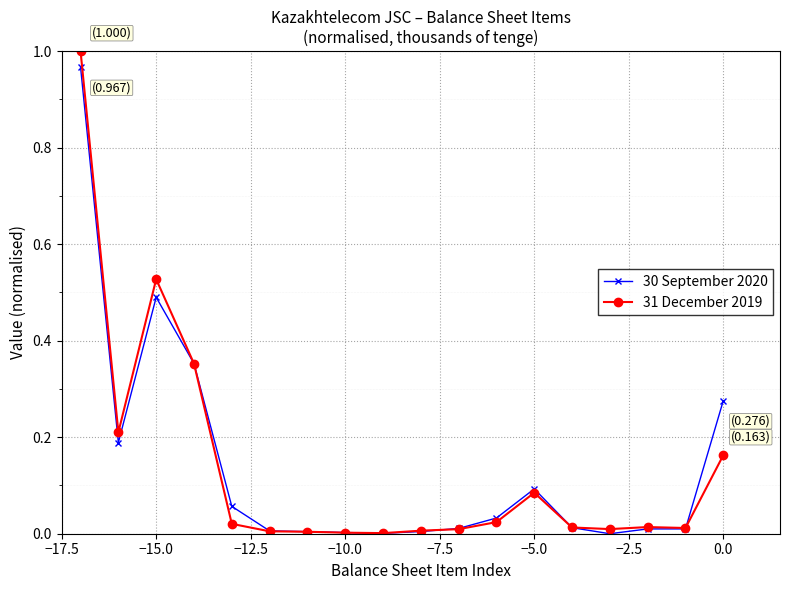

Which series has the widest spread of values?

31 December 2019